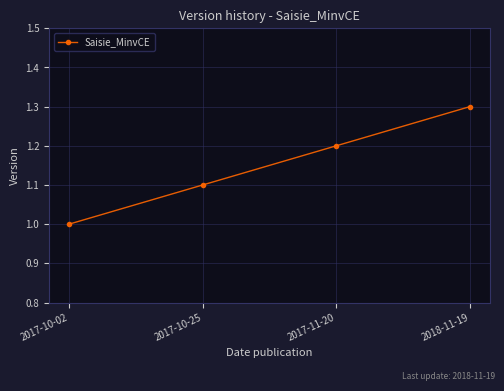

What is the minimum value shown in the chart?

1.0